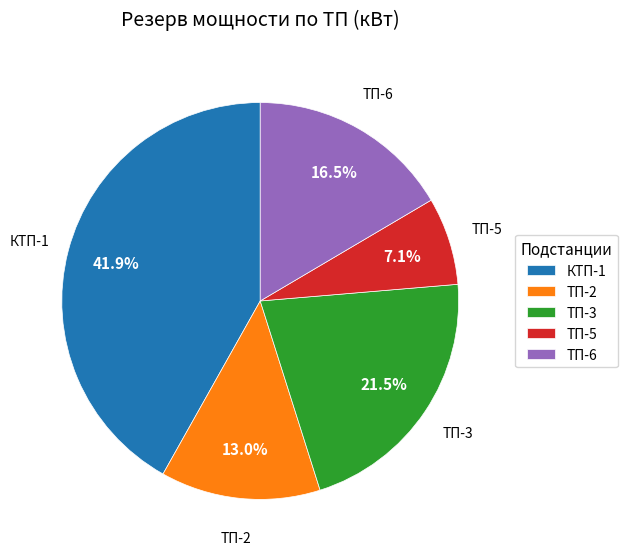

Is ТП-6 the majority of the pie?

No